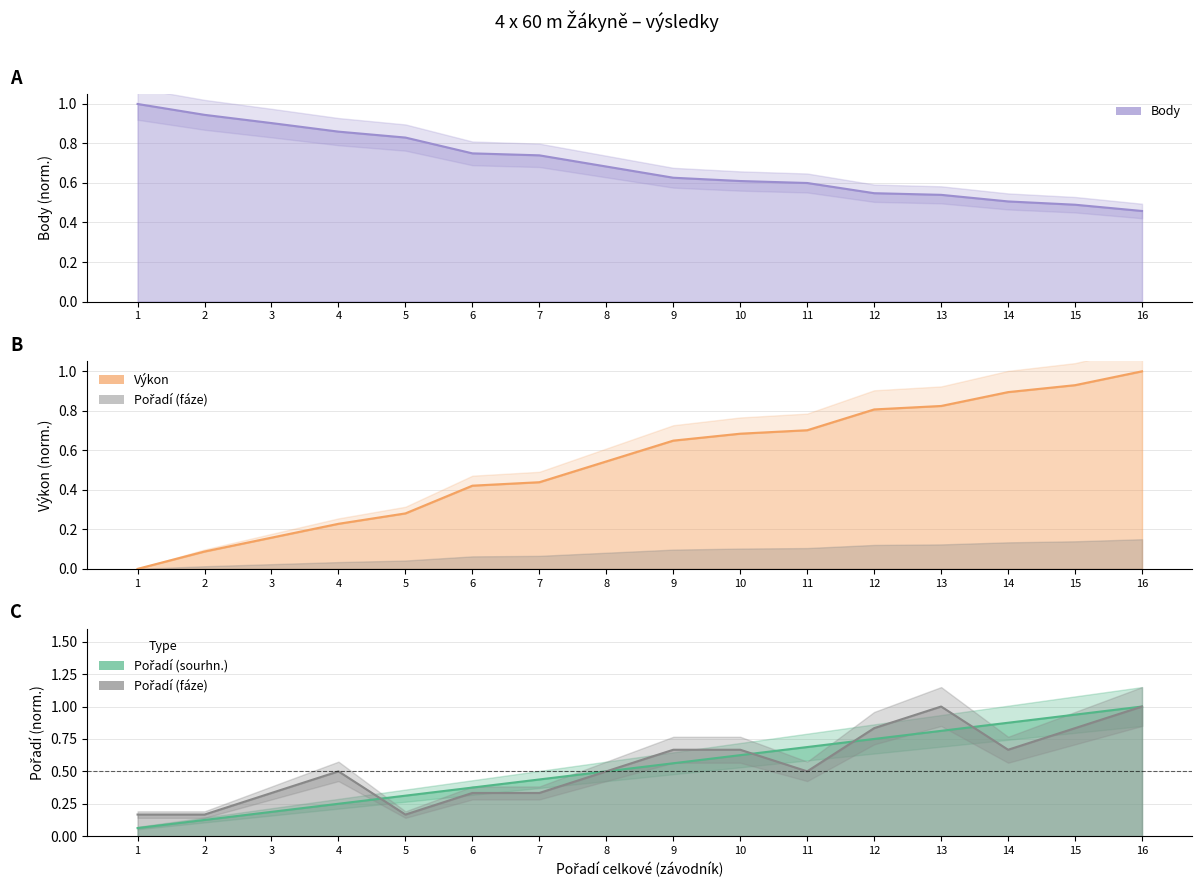

Is it true that Body equals 1.4 at 3?

False